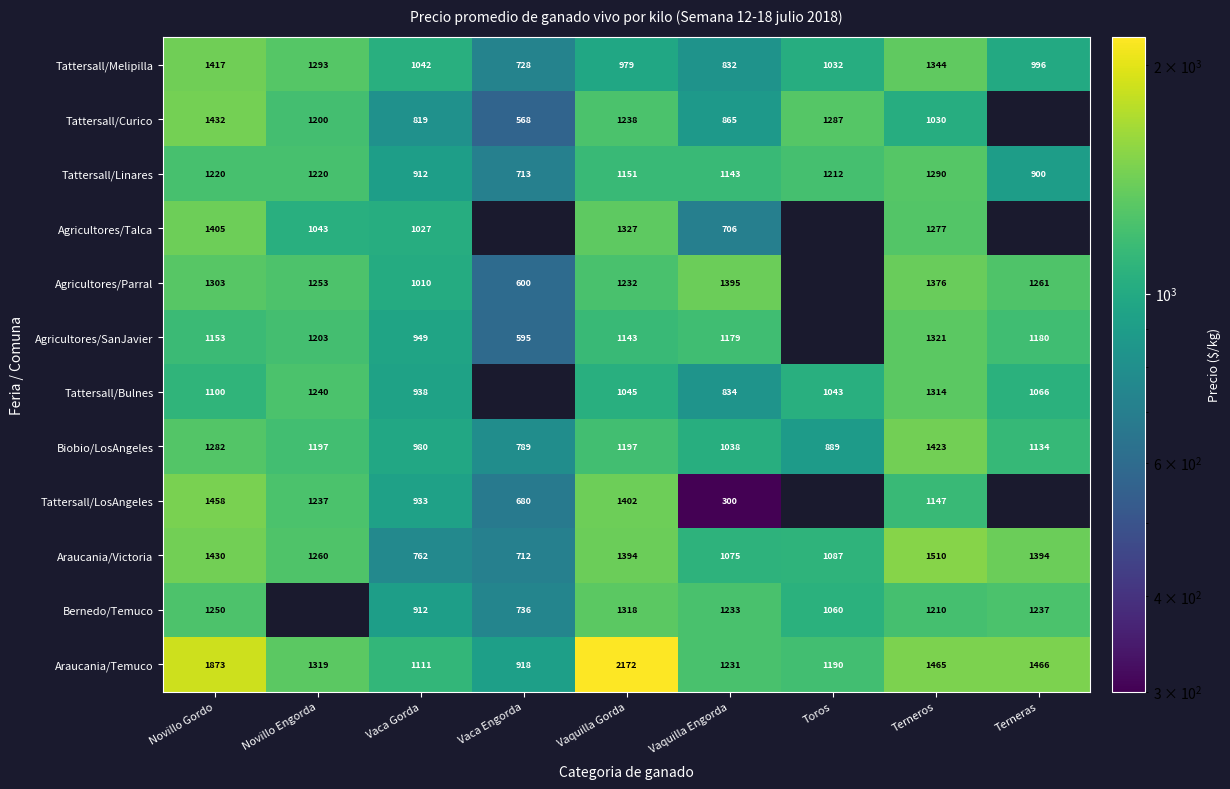

At which label does Tattersall/Melipilla first exceed 1032?

Novillo Gordo